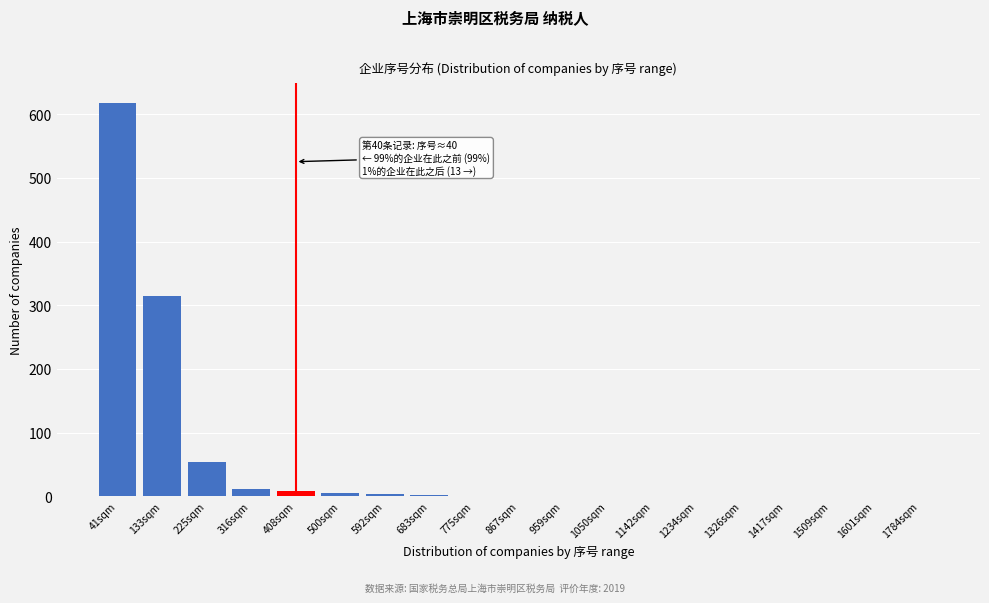

What is the approximate value at 133sqm?

315